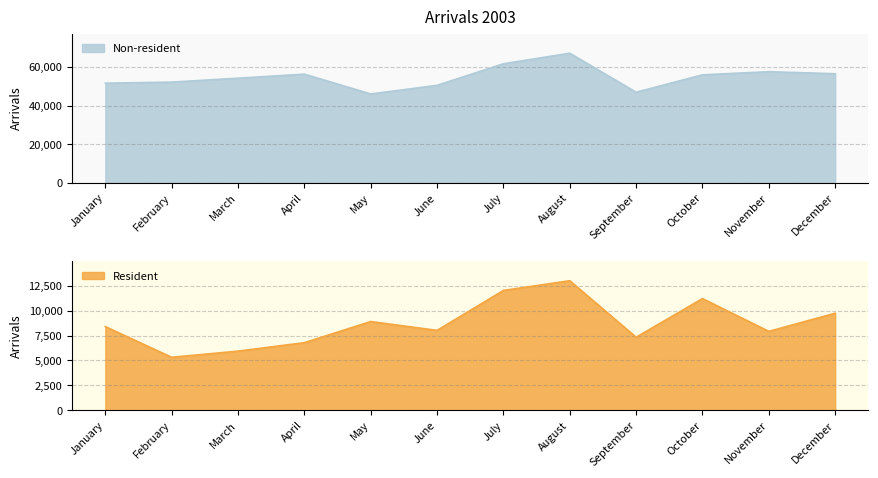

List the series in order of their peak value, highest first.

Non-resident, Resident